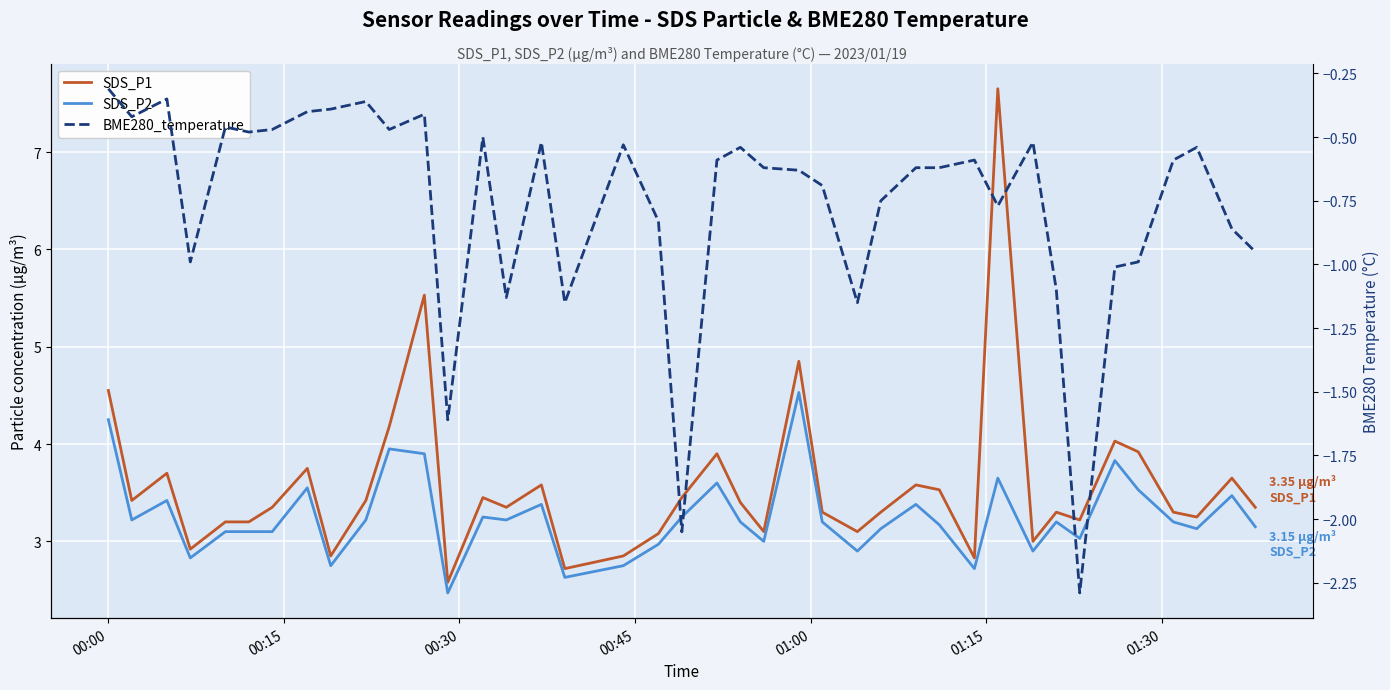

How many values in the SDS_P1 series are below 3?

6